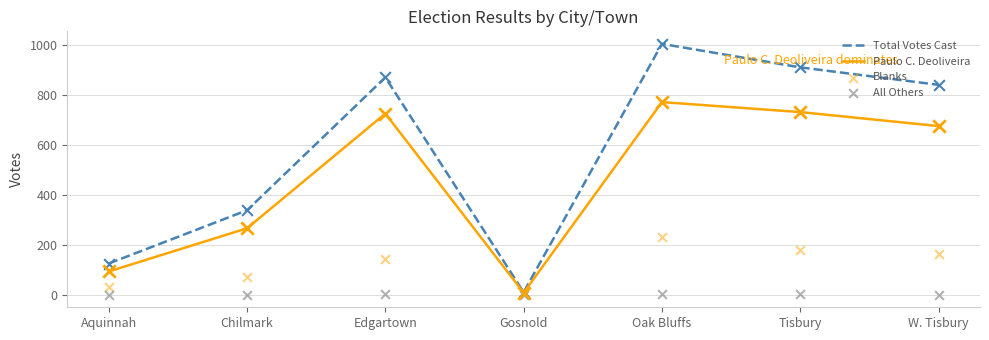

Which series contains the lowest Y value?

All Others